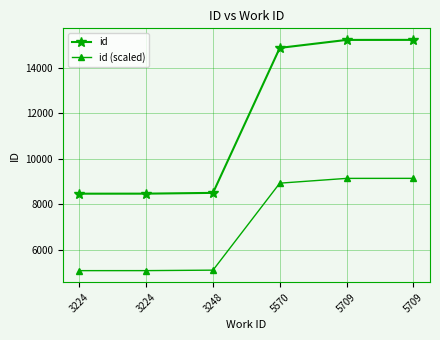

True or false: id has more than 1 interior local peaks.

False